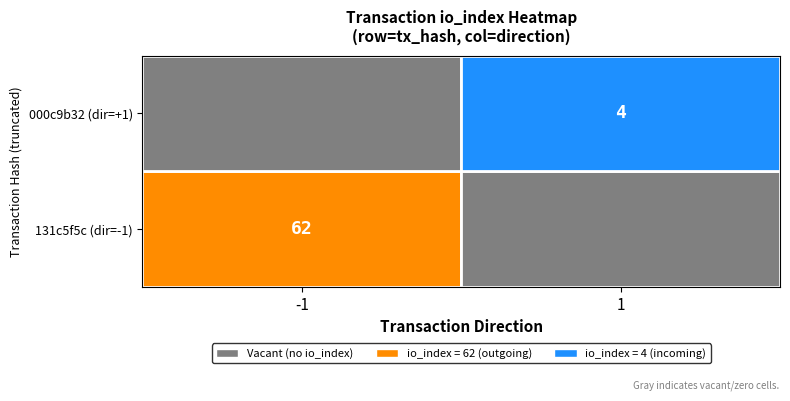

Is the value of 131c5f5c (dir=-1) at -1 greater than the value of 000c9b32 (dir=+1) at 1?

Yes